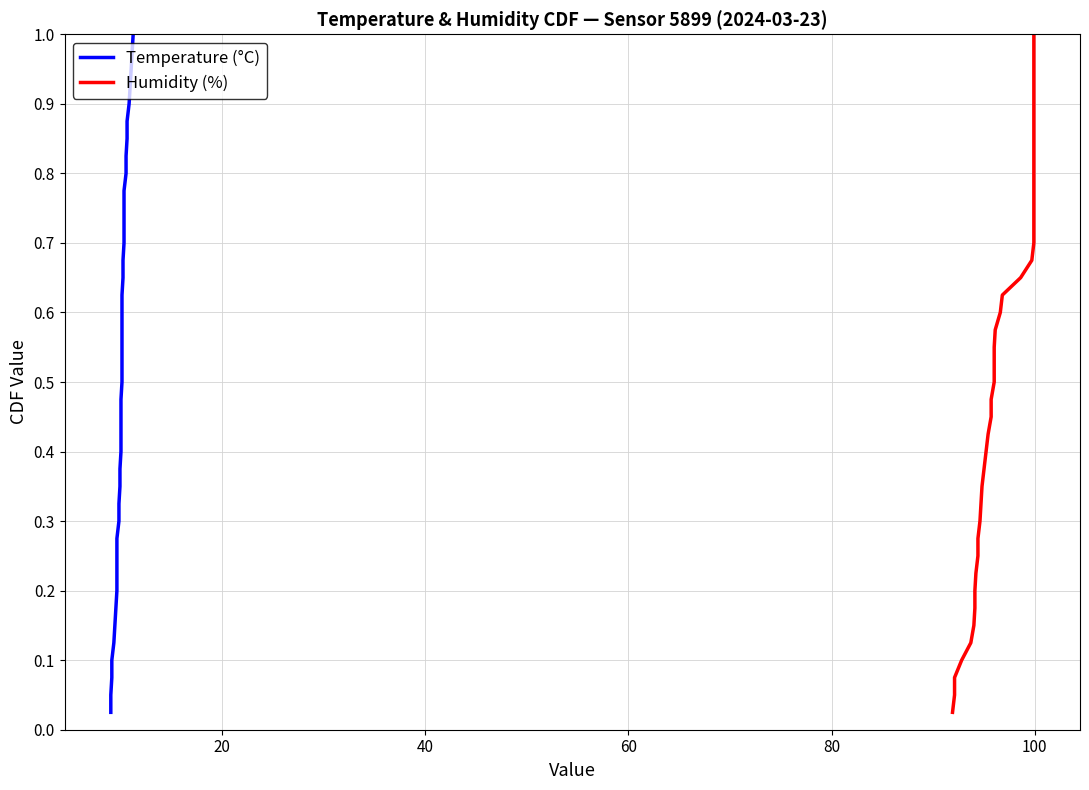

True or false: Temperature (°C) has more than 0 points higher than both neighbors.

False